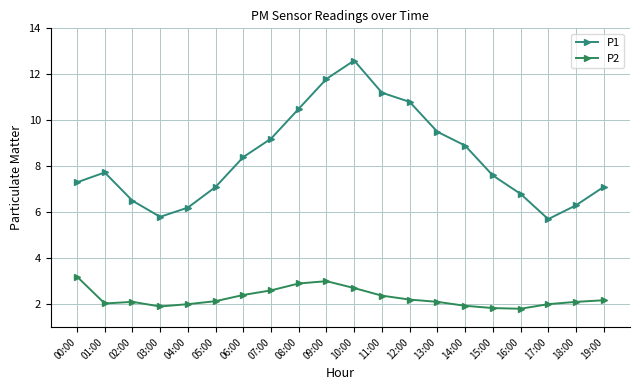

True or false: P1 and P2 intersect in this chart.

False